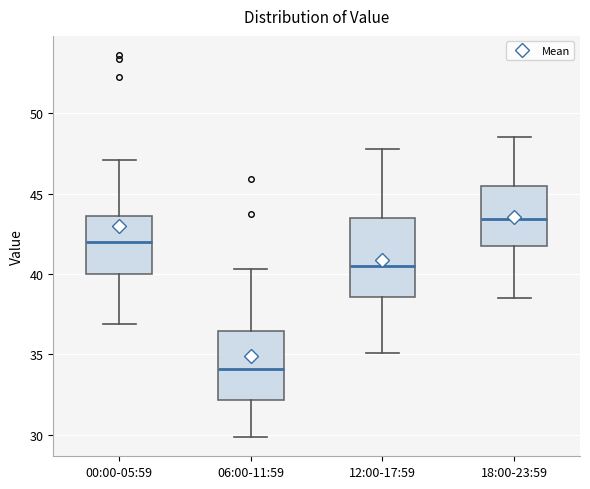

Which box has the lowest median line?

06:00-11:59